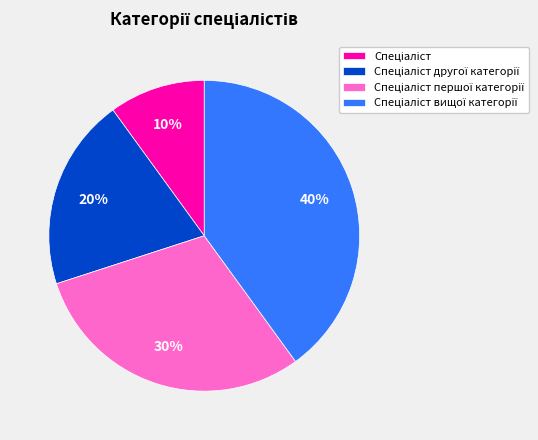

Is there a majority slice in this chart?

No